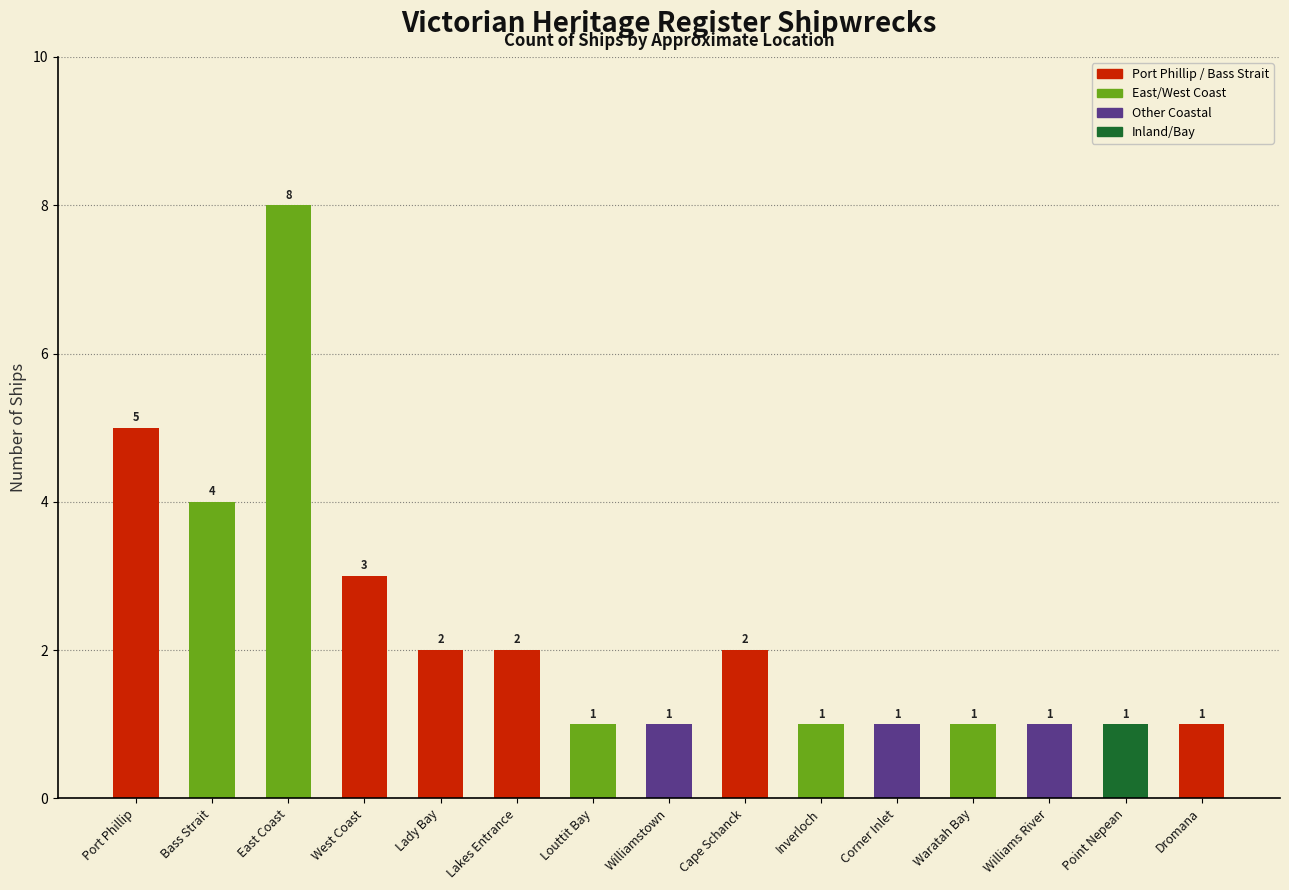

What is the label of the 4th bar from the right?

Waratah Bay